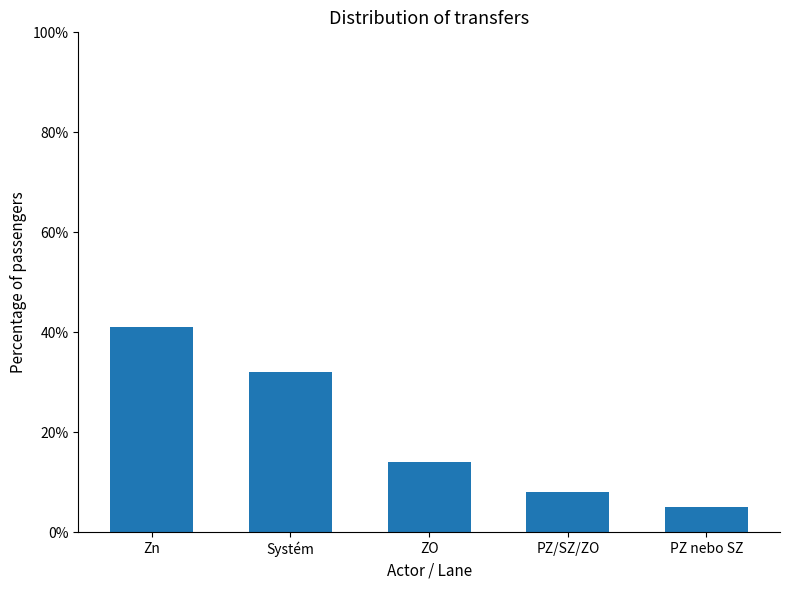

What position from the left is PZ nebo SZ?

5